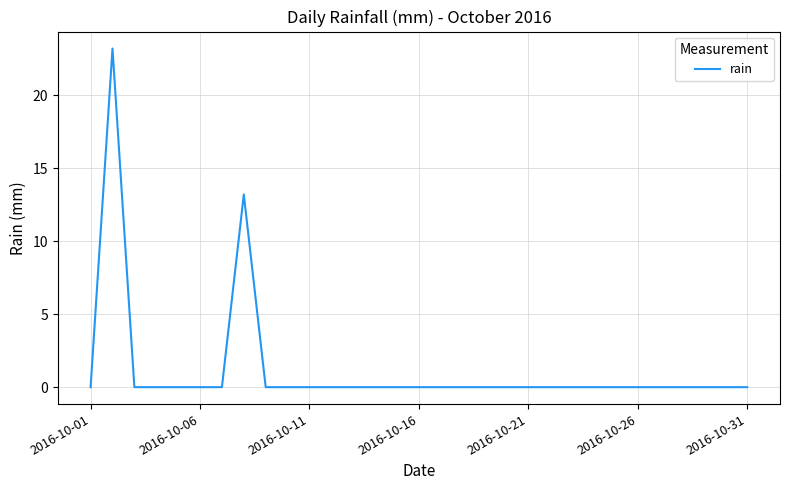

What is the difference between the second highest and second lowest values?

13.2